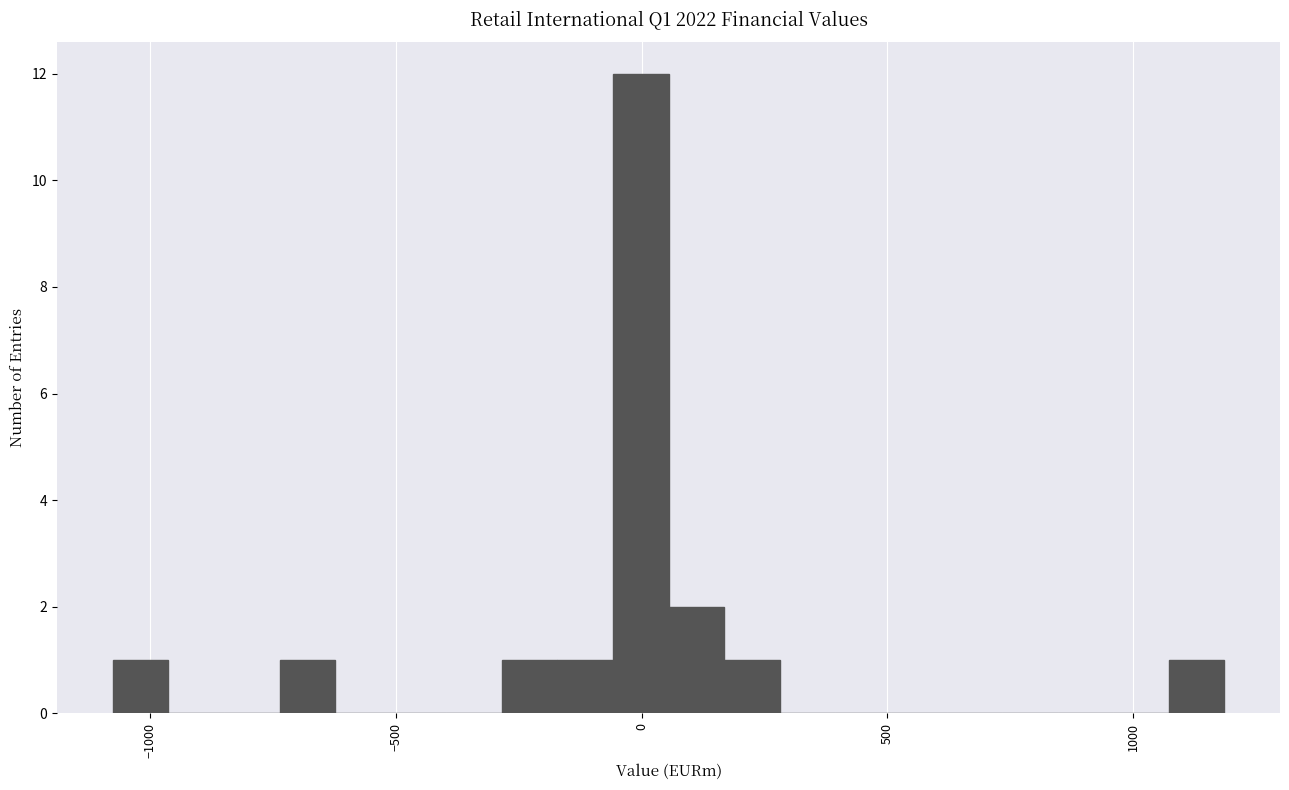

Read against the x-axis, roughly where is the centre of the tallest bar?

0